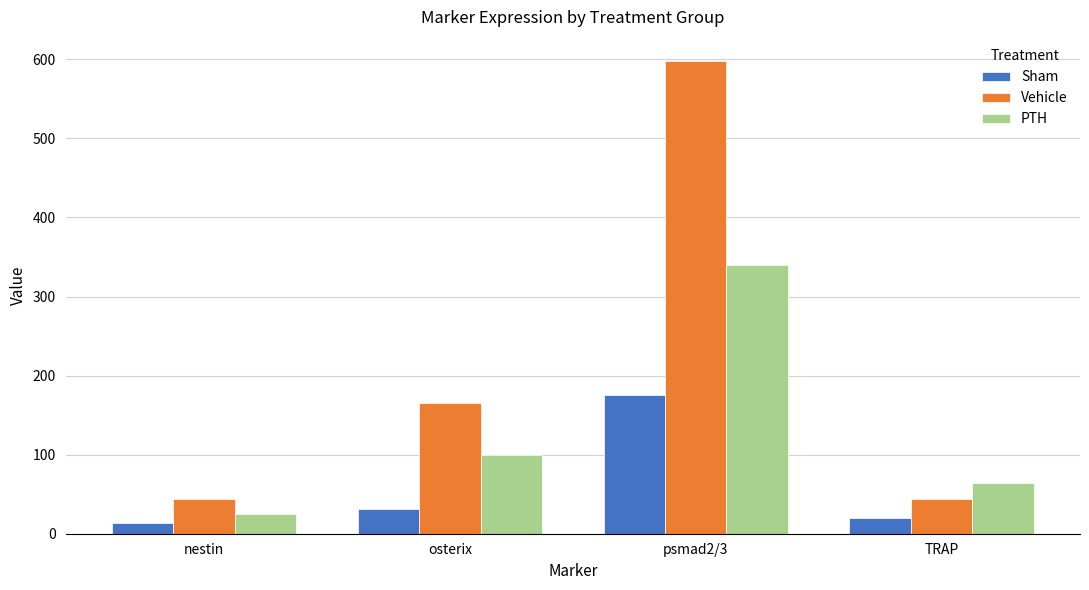

What is the difference between the PTH values at psmad2/3 and osterix?

241.4